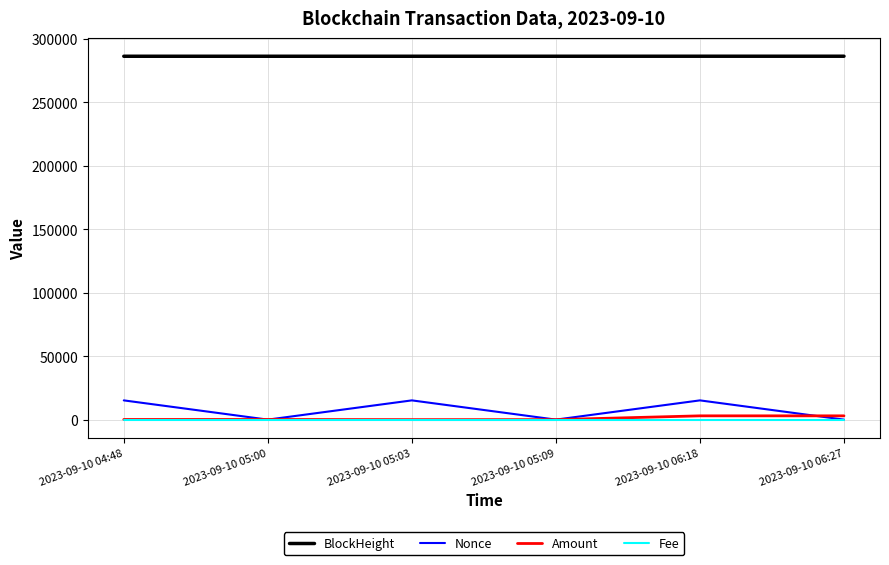

What position from the left is 2023-09-10 06:18?

5